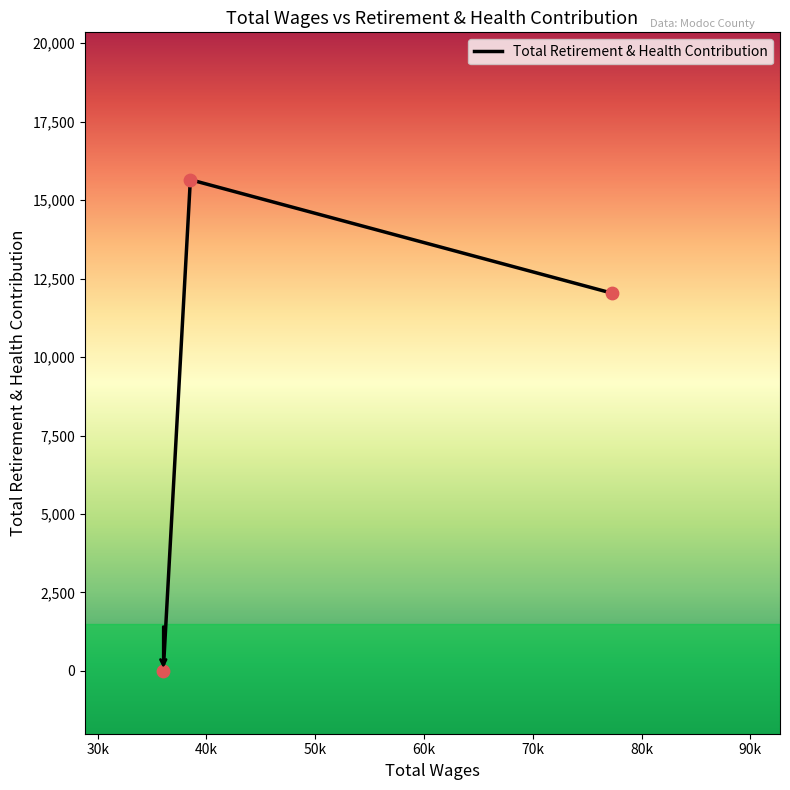

What is the greatest value displayed?

15650